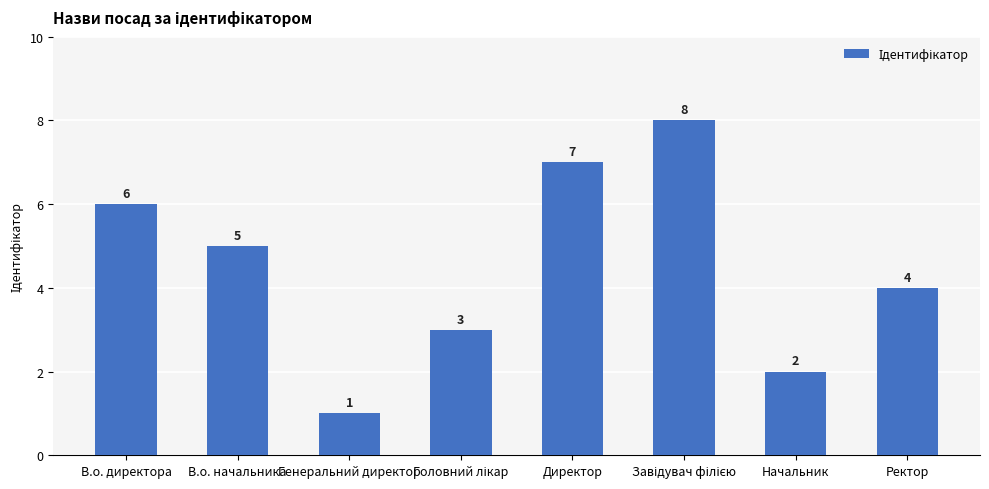

Is it true that the value at Ректор is 2?

False